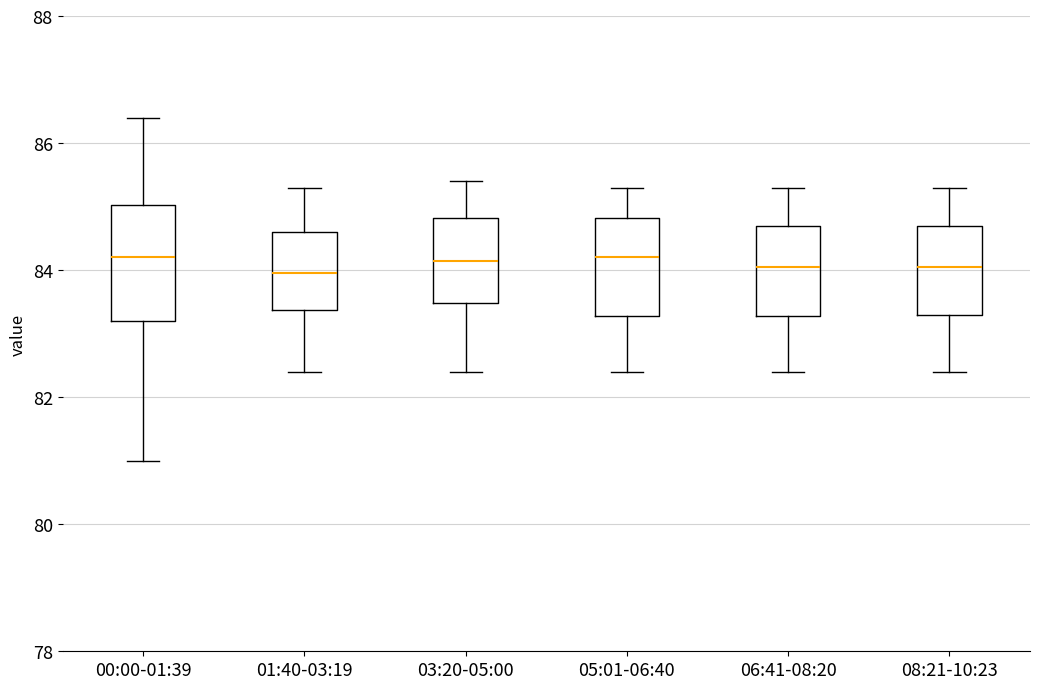

Where does the lower whisker of the box for 01:40-03:19 end on the y-axis? The values are not printed on the chart, so give them approximately, as read against the axis.

82.4